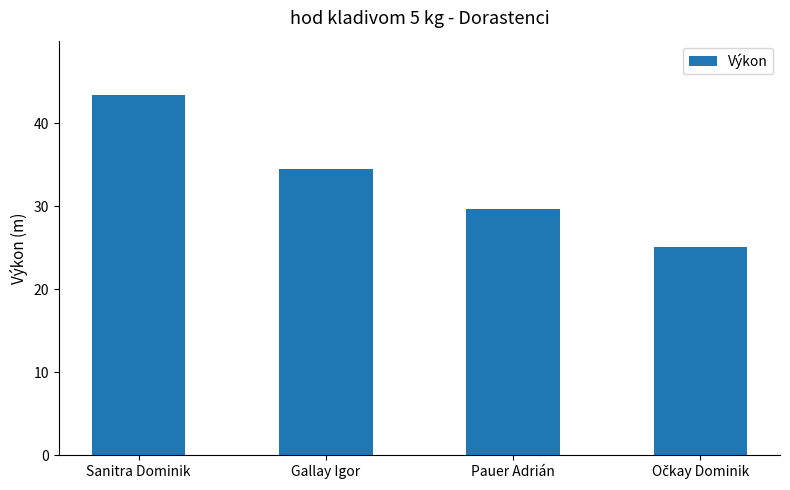

What is the smallest value displayed?

25.1